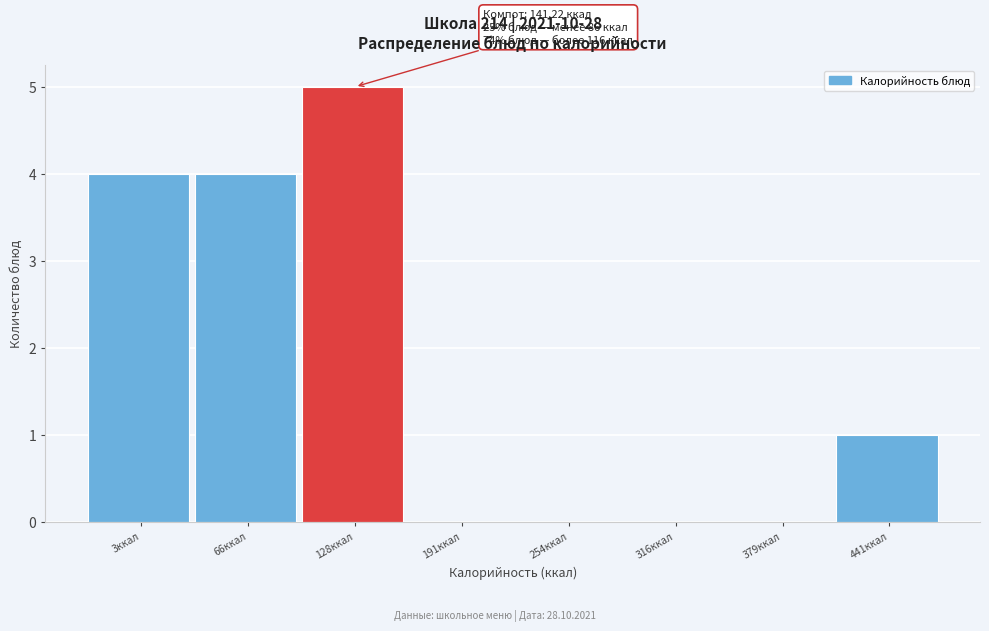

Reading left to right, list all the values displayed in this chart.

3ккал=4	66ккал=4	128ккал=5	191ккал=0	254ккал=0	316ккал=0	379ккал=0	441ккал=1